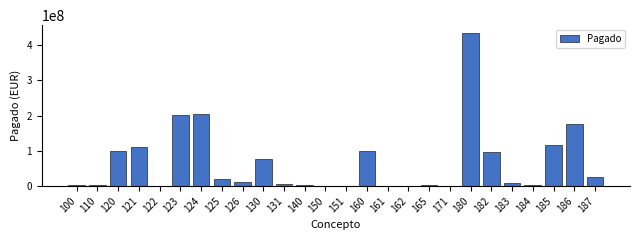

The value at 126 is 11801854.6. True or false?

True